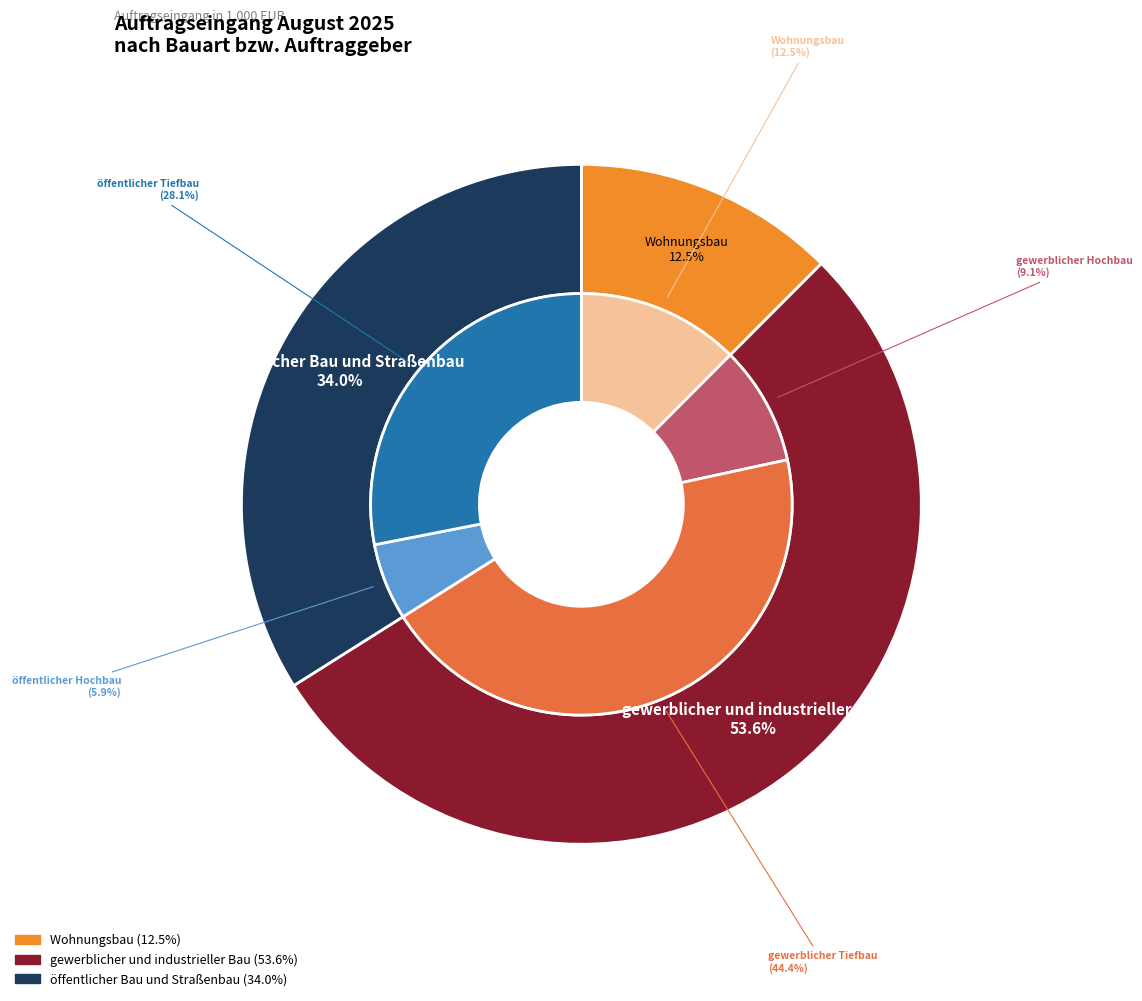

To the nearest percent, what is the combined percentage of Wohnungsbau and gewerblicher und industrieller Bau?

66%